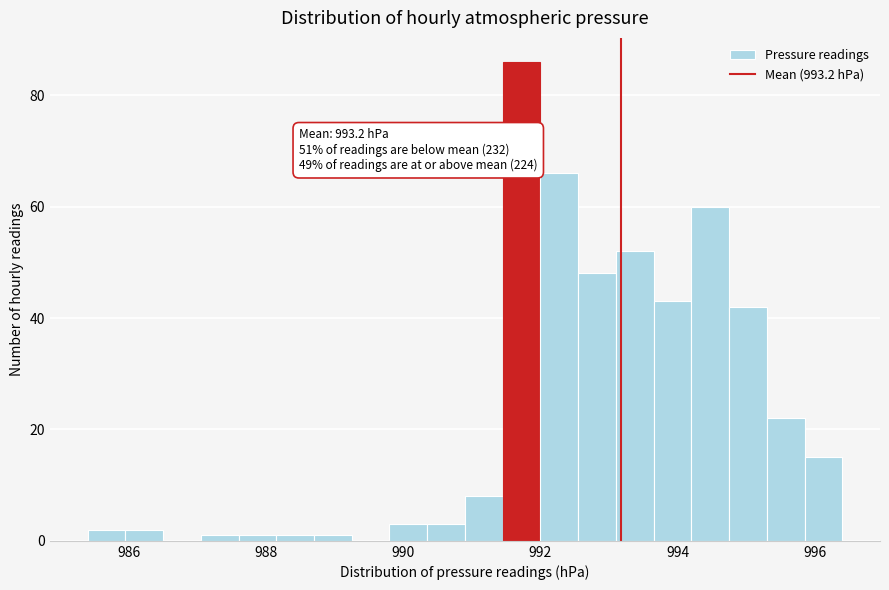

Around what value on the x-axis is the tallest bar? Give the approximate position of its centre, as read against the axis.

991.8